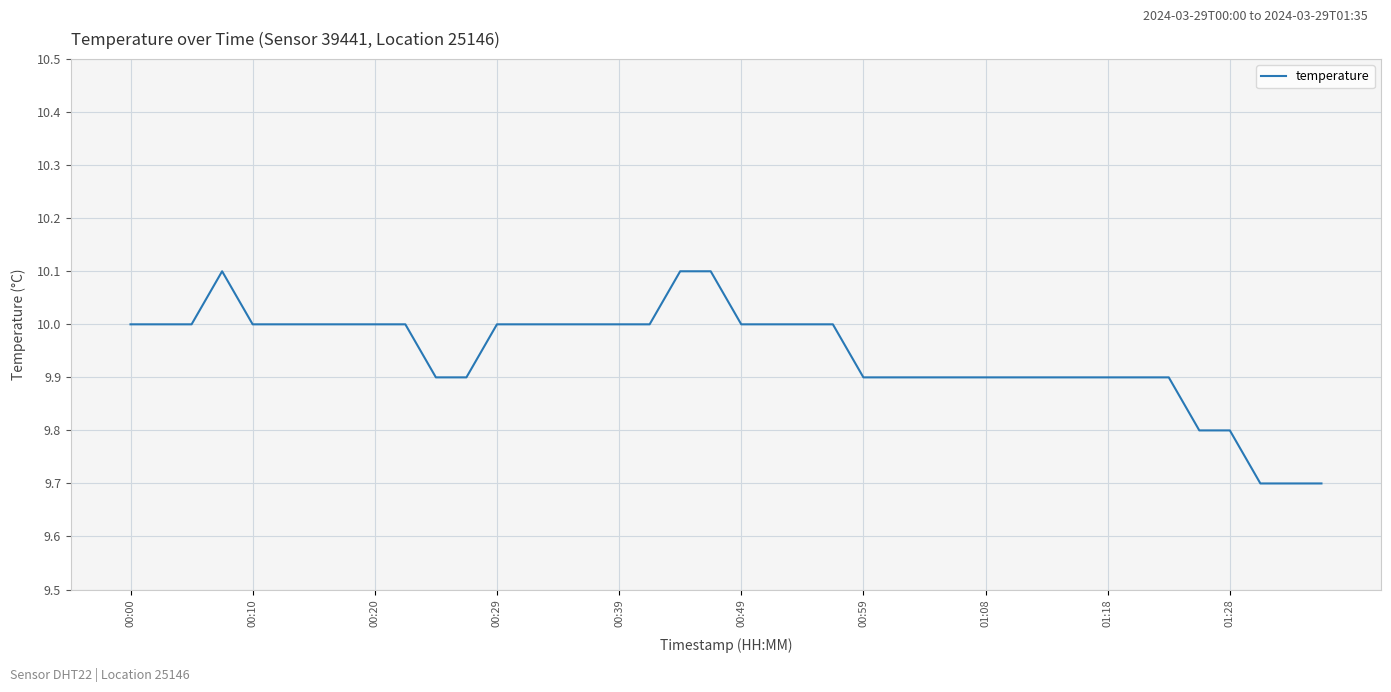

How many lines are shown in the chart?

1